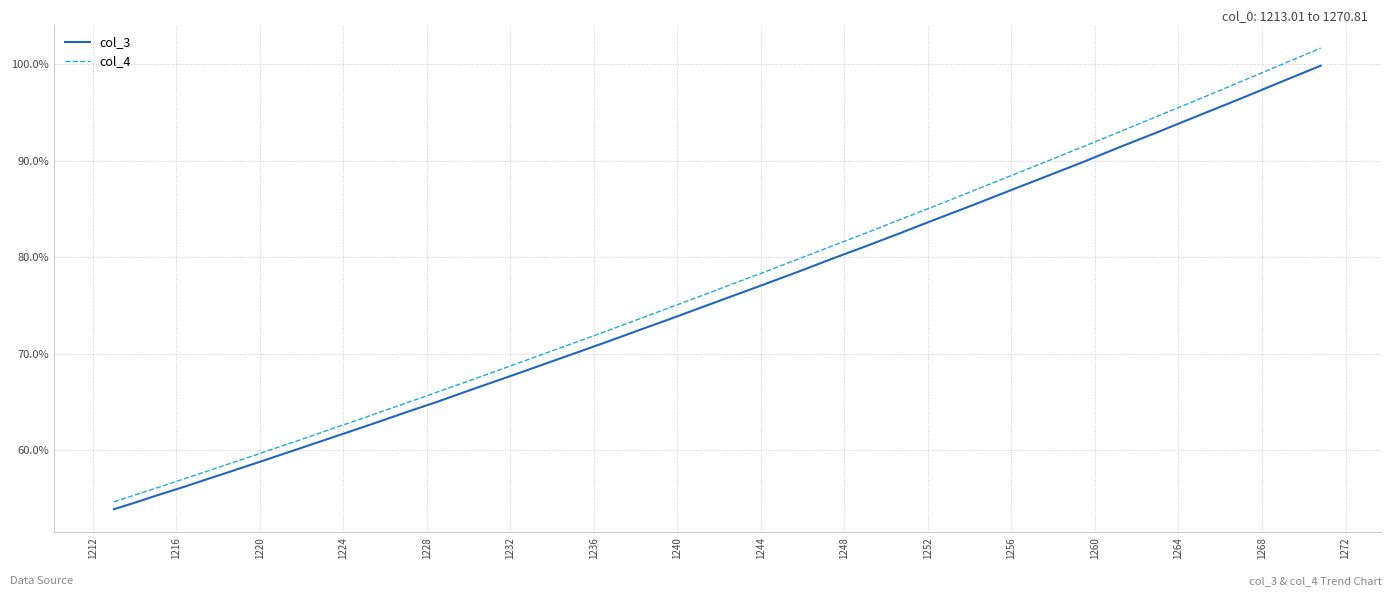

True or false: col_3 and col_4 intersect in this chart.

False